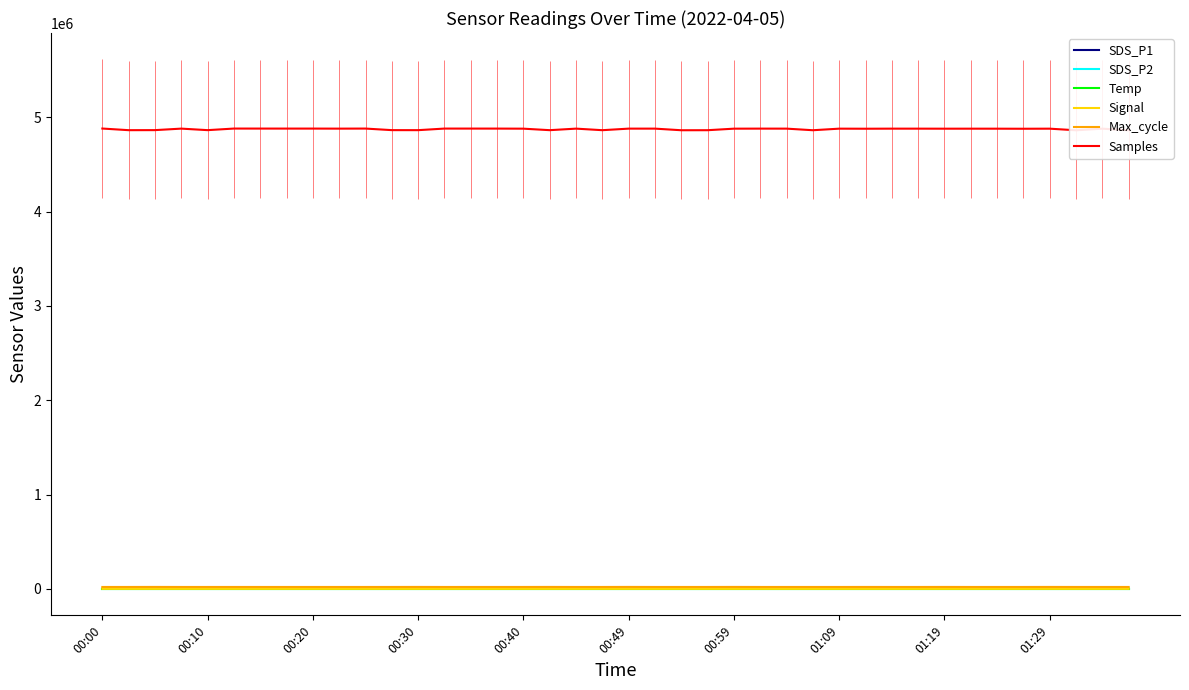

Is the value of Signal at 32 greater than the value of Samples at 01:29?

No